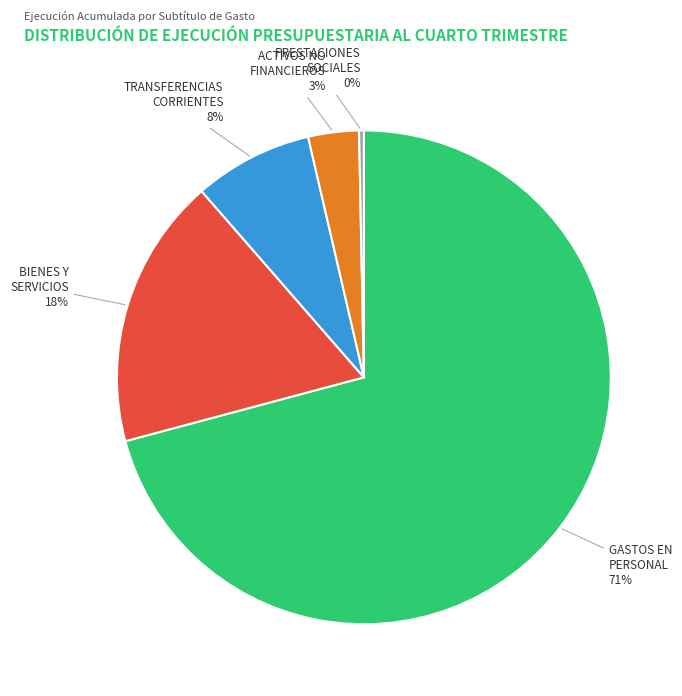

To the nearest percent, what is the average slice percentage?

20%